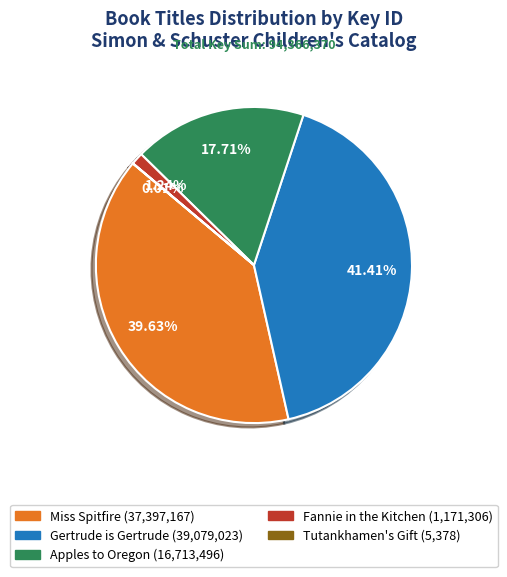

To the nearest percent, what is the difference between the Miss Spitfire and Gertrude is Gertrude slice percentages?

2%